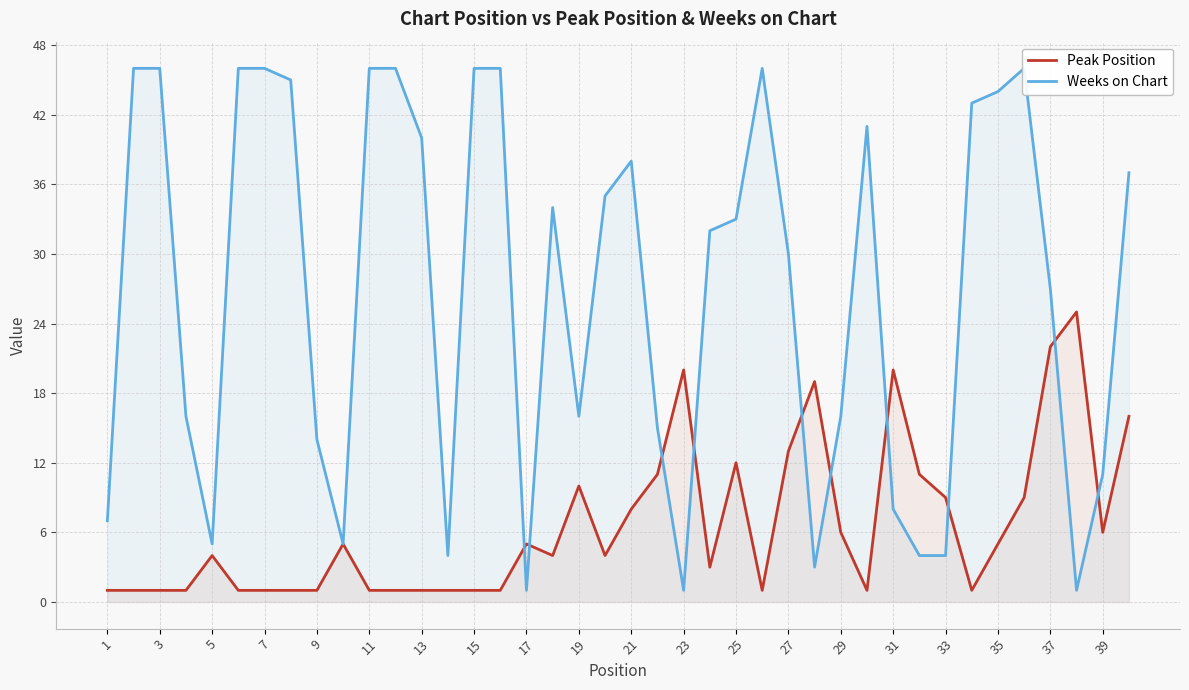

The value of Peak Position at 31 is 20. True or false?

True